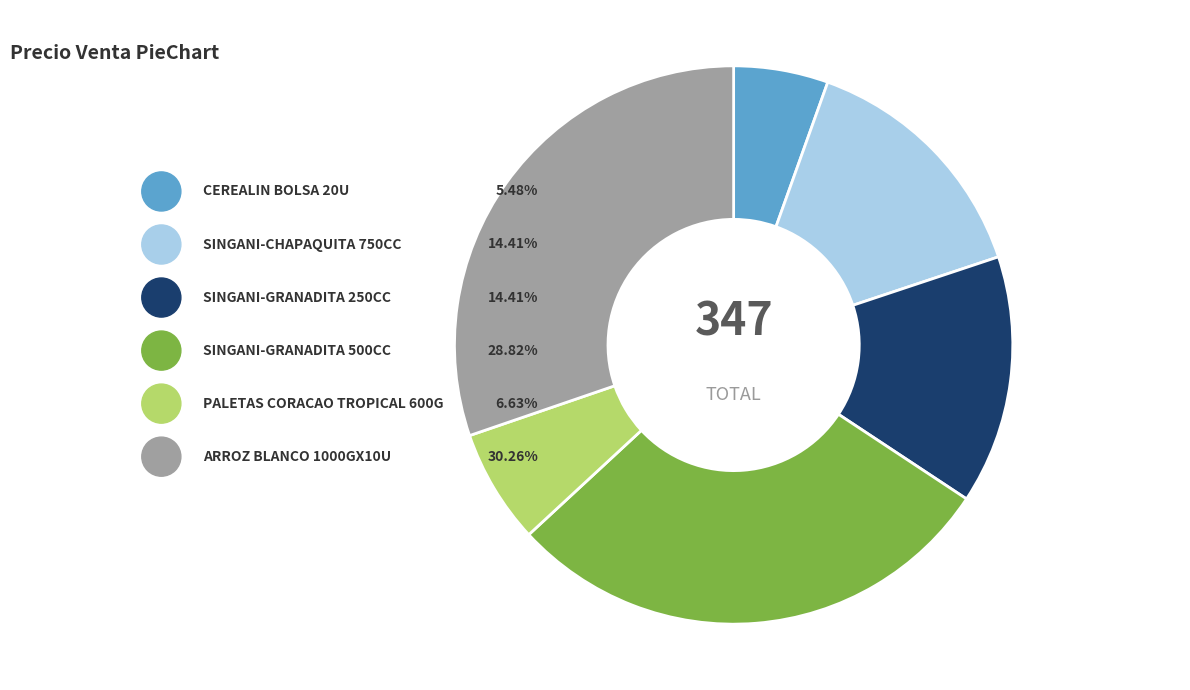

What is the largest slice in the pie chart?

ARROZ BLANCO 1000GX10U